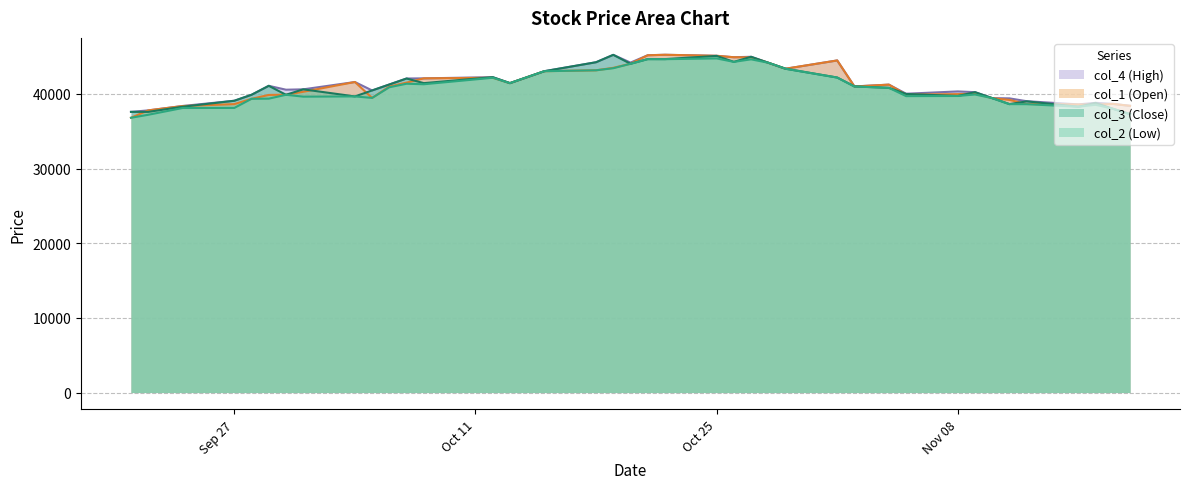

At which category does col_4 (High) reach its first local valley?

2004/09/30